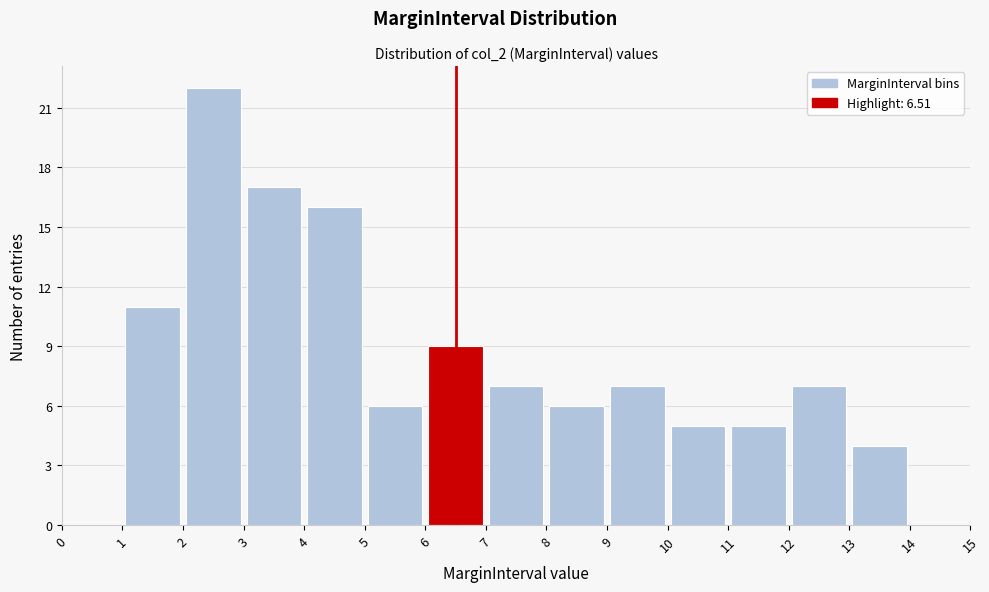

Over which range of the x-axis is the bar tallest?

2 to 3